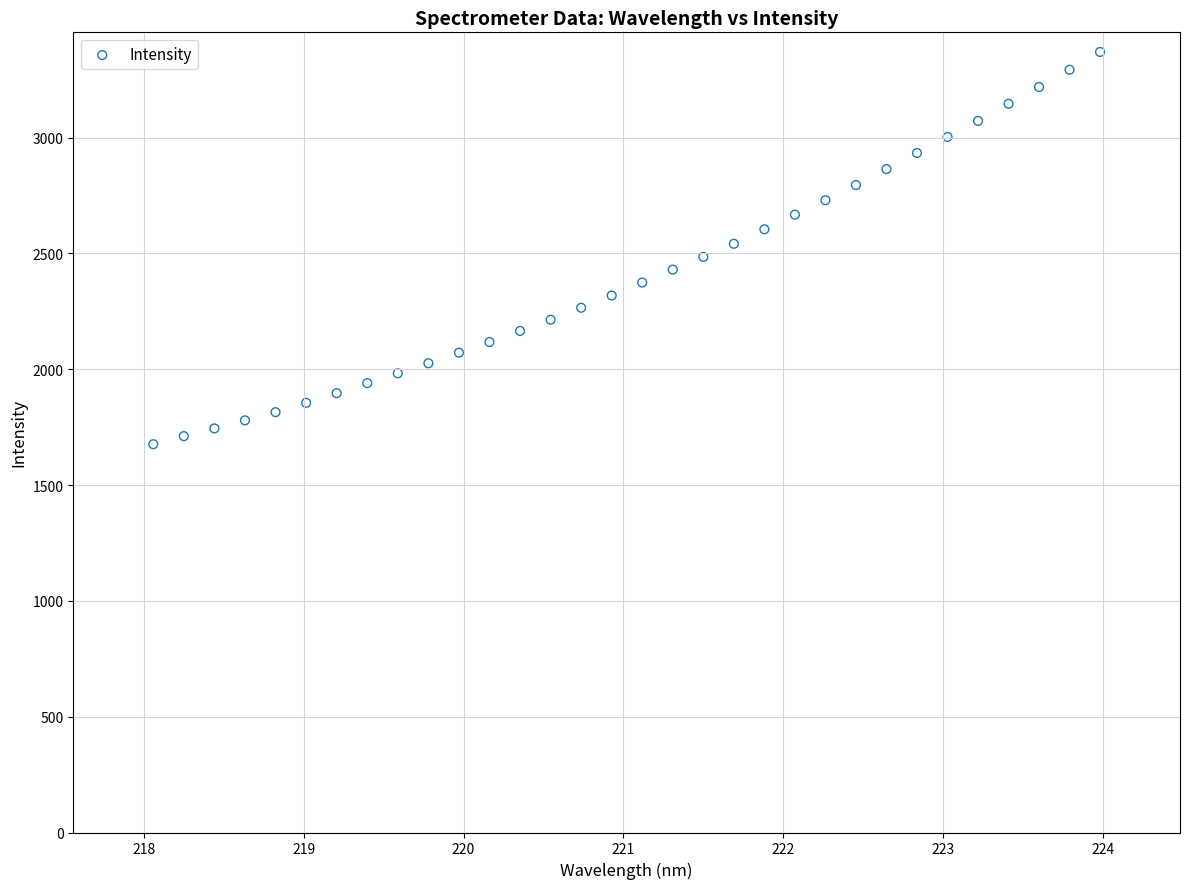

What is the range of Y values (max minus min)?

1693.4